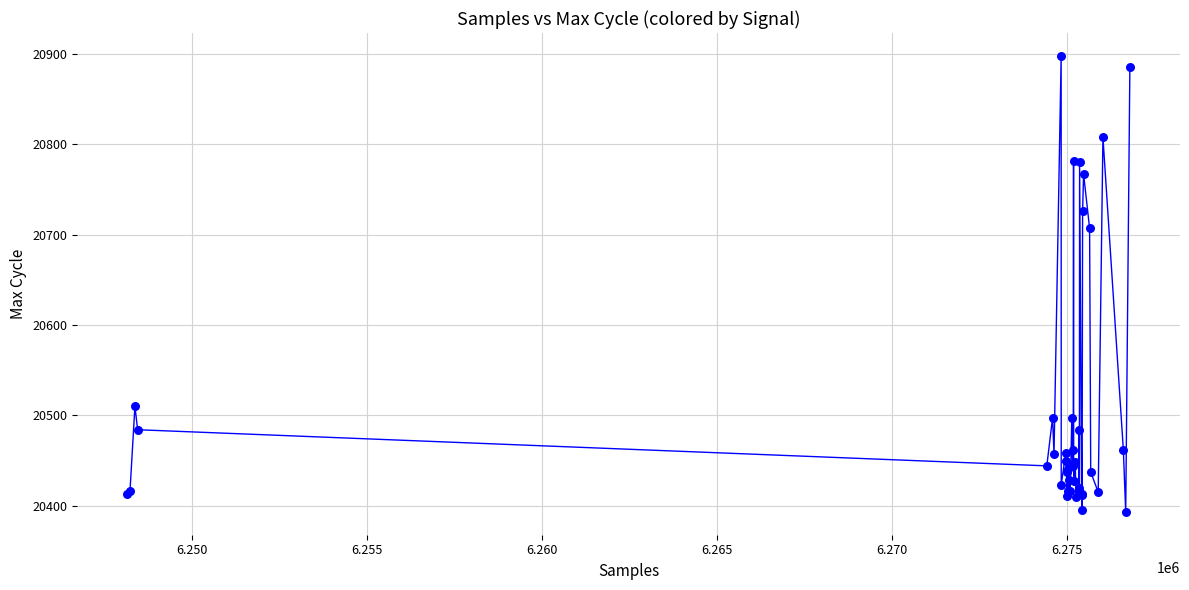

What Y value in the scatter plot is closest to 20645?

20707